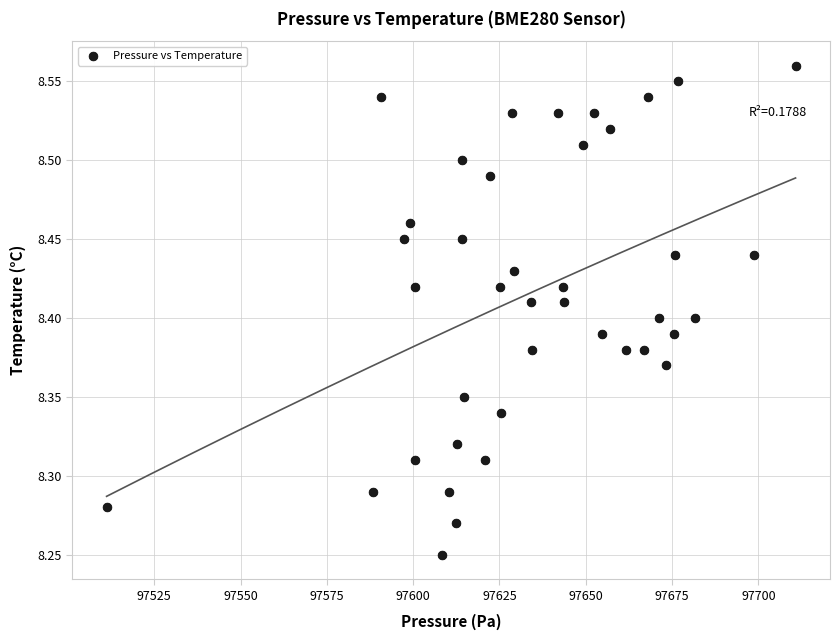

What is the range of Y values (max minus min)?

0.3